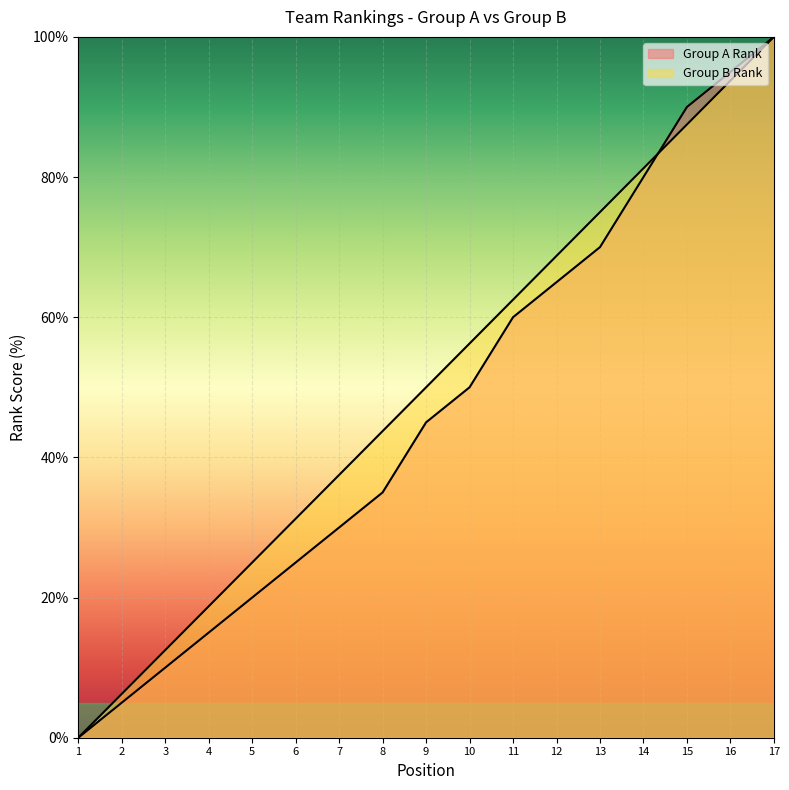

What is the difference between the second highest and second lowest values in the Group A Rank series?

87.5